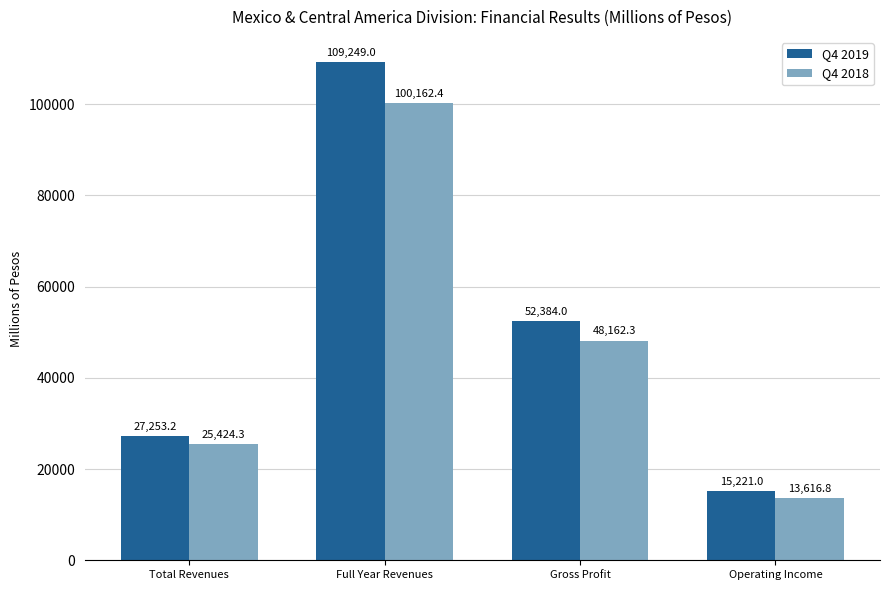

What is the difference between the maximum and minimum values in the Q4 2019 series?

94028.0